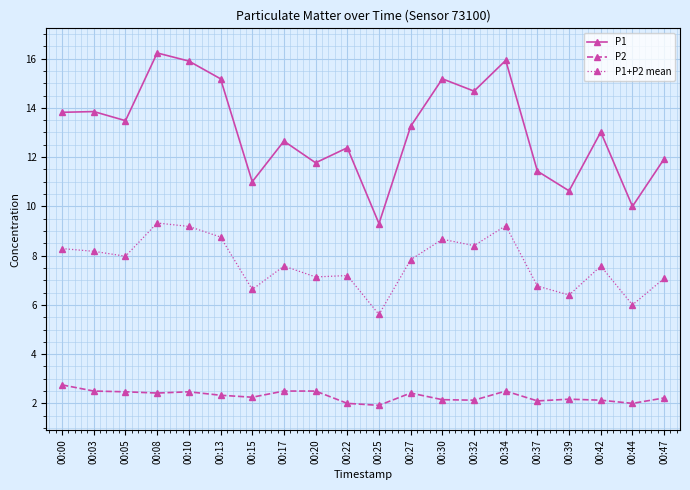

What is the difference between the maximum and minimum values in the P1 series?

6.9